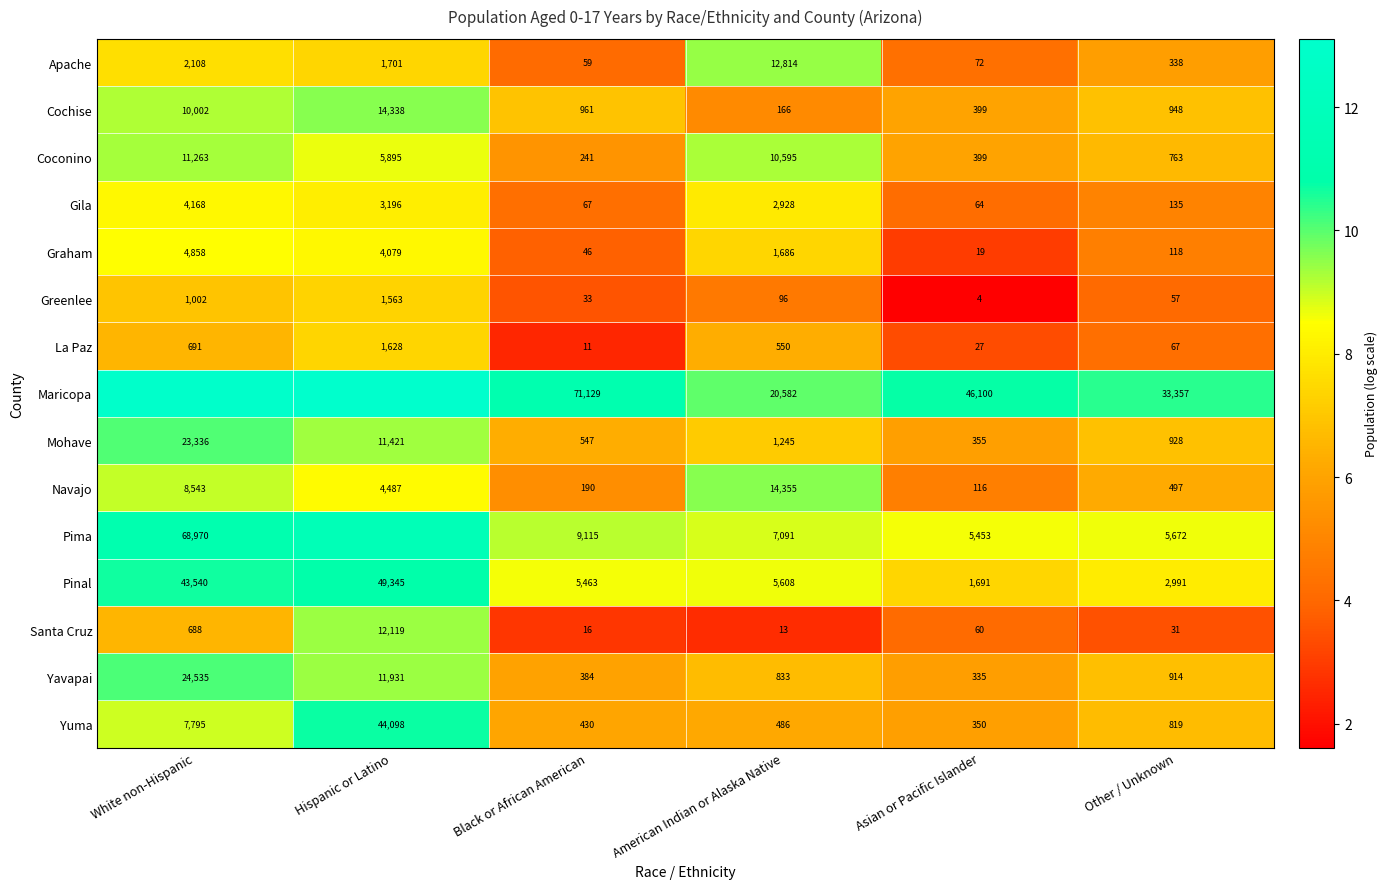

At which label is Santa Cruz closest to 6066?

White non-Hispanic